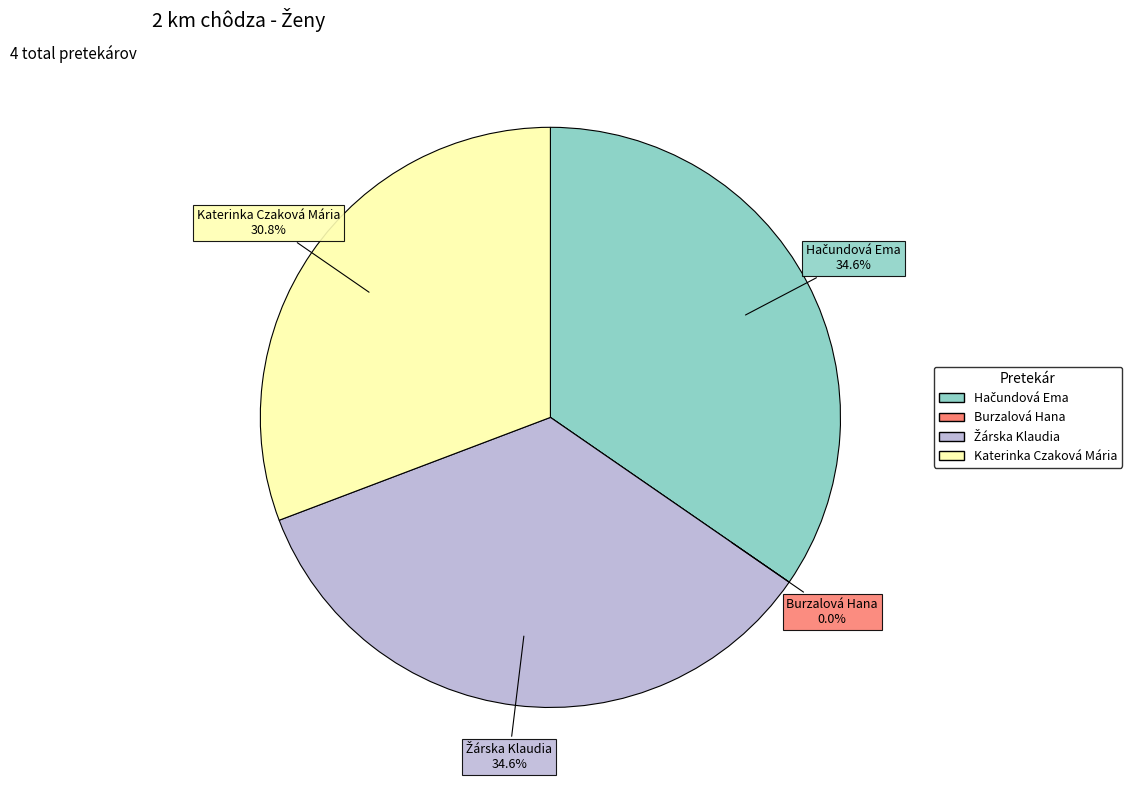

What is the smallest slice in the pie chart?

Burzalová Hana